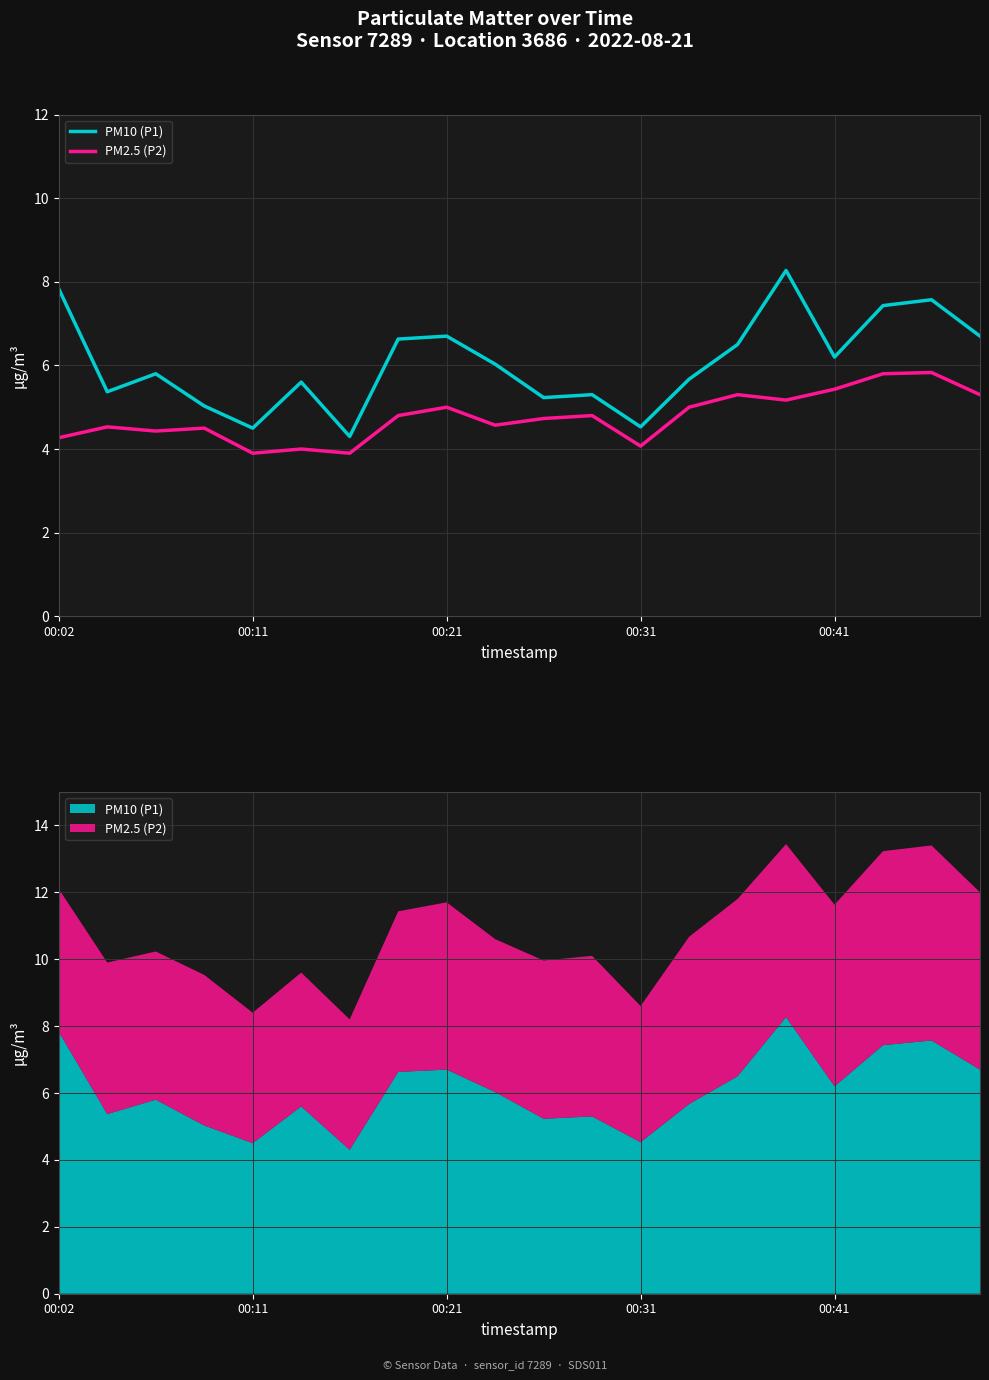

What position from the right is 00:41?

4